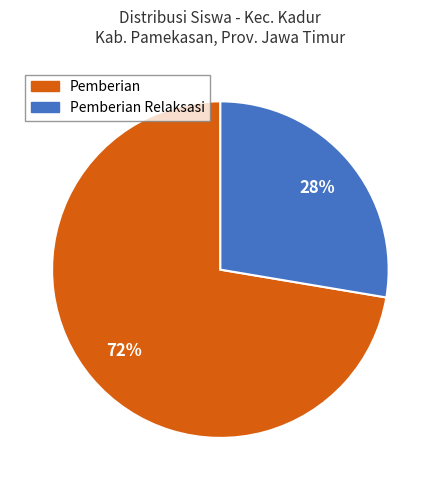

Count the number of slices in the pie.

2